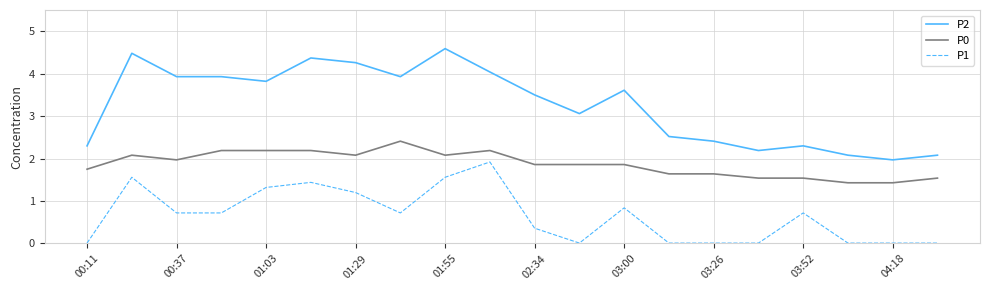

At how many categories does at least one series exceed 2?

19